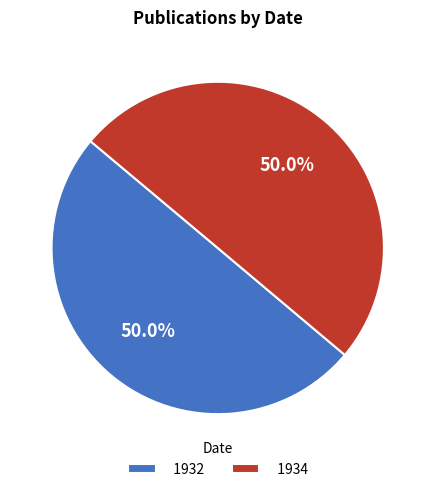

Combined, do 1934 and 1932 account for over 50%?

Yes